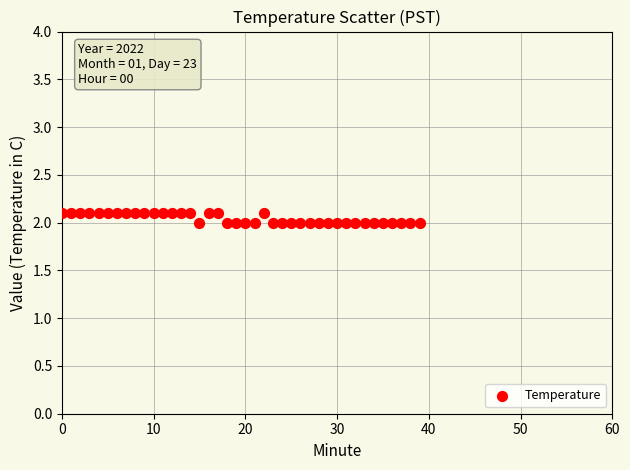

How many data points are displayed?

40